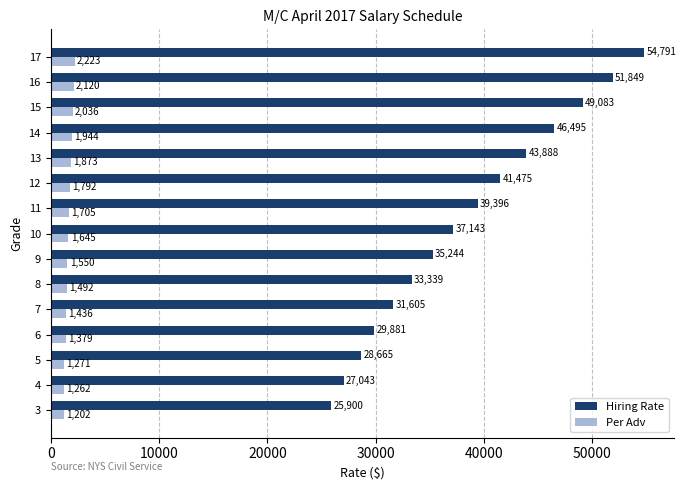

How many data points in Per Adv are less than 1645?

7